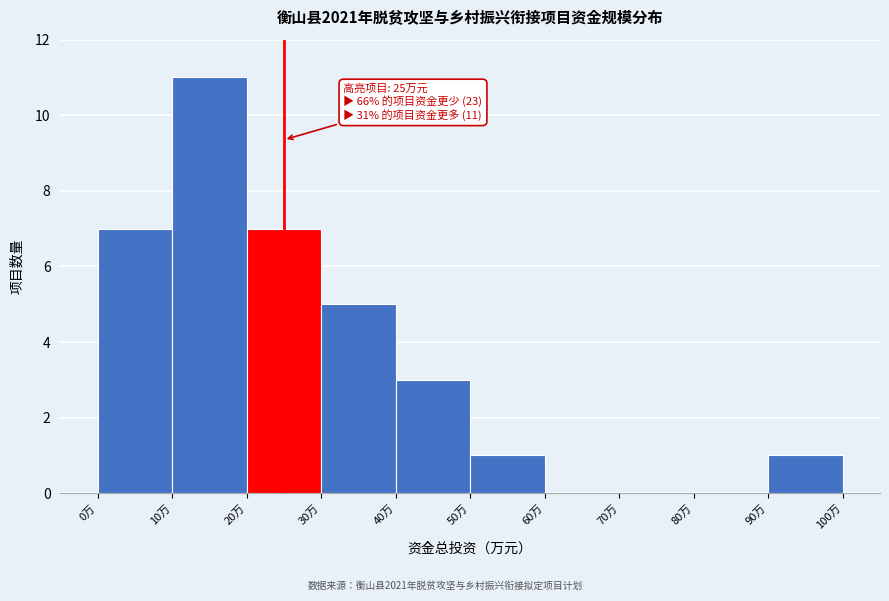

Which range on the x-axis has the tallest bar?

10 to 20